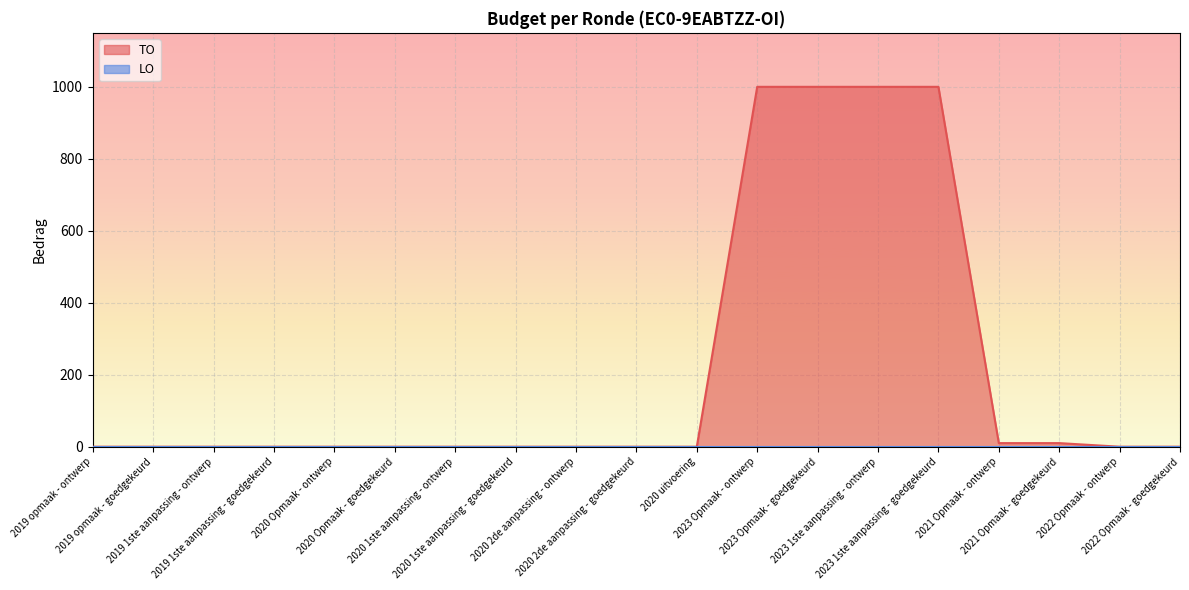

At which category does the chart reach its peak across all series?

2023 Opmaak - ontwerp